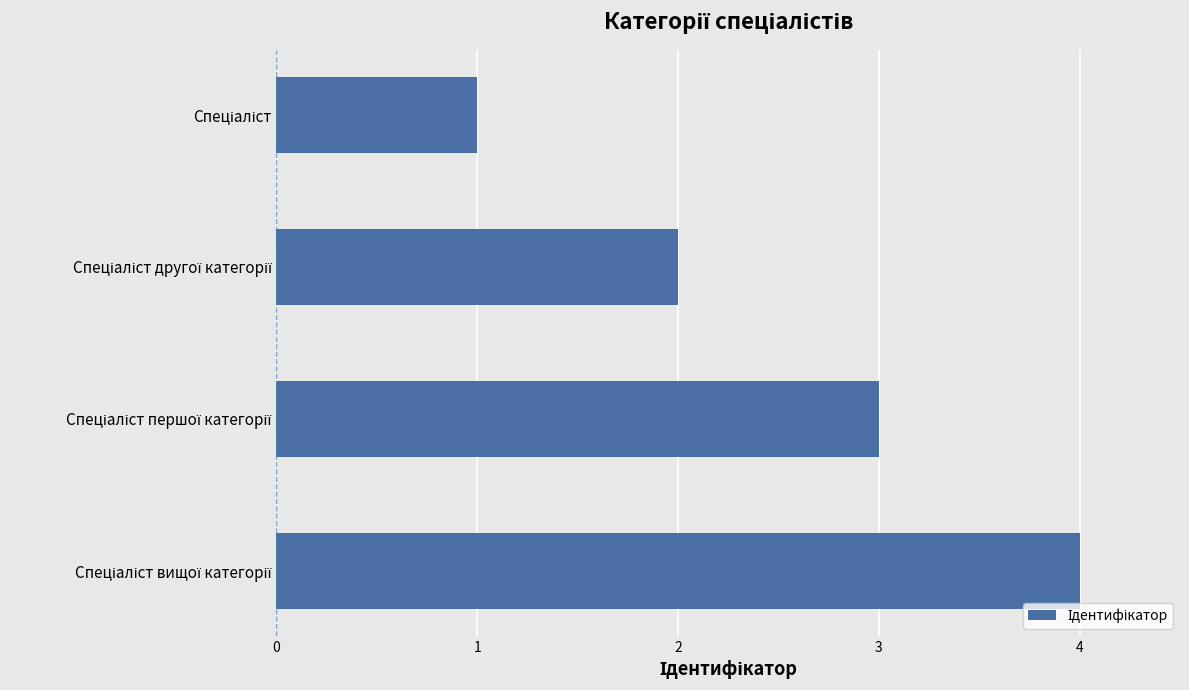

What is the maximum value shown in the chart?

4